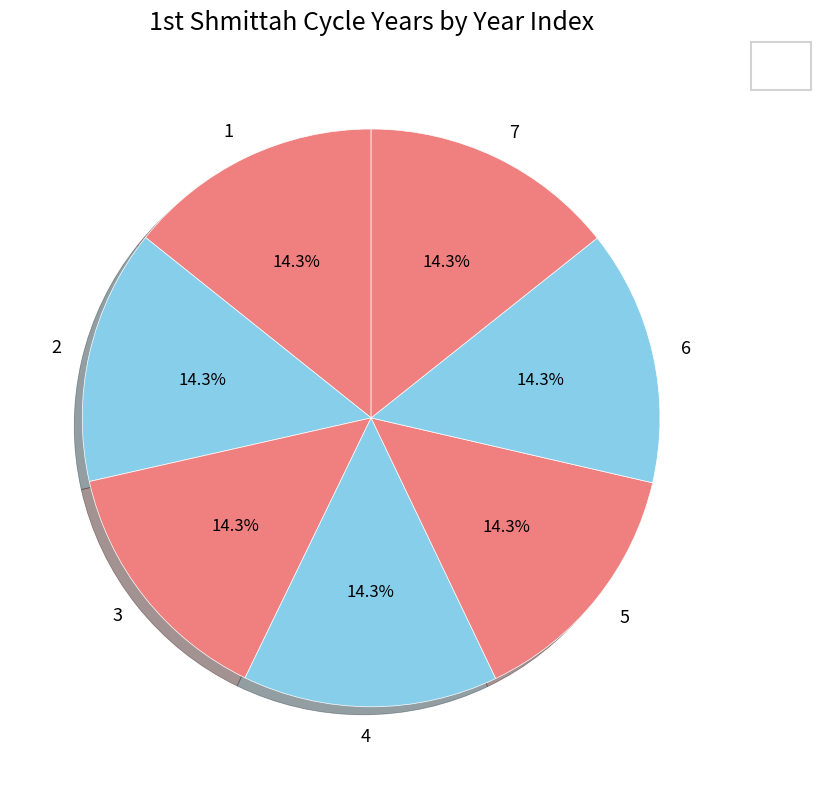

What percentage is the 3 slice, to the nearest percent?

14%